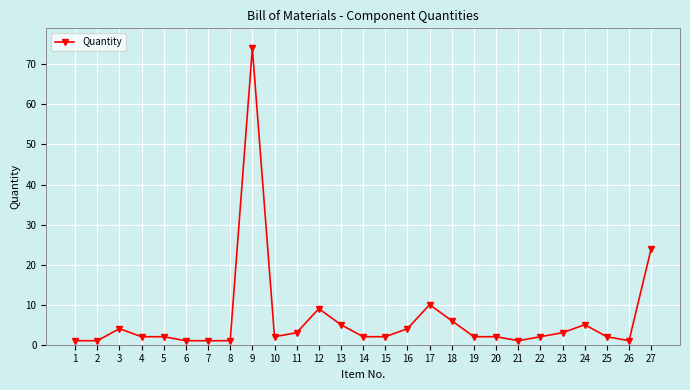

At which category does the data reach its first local peak?

3